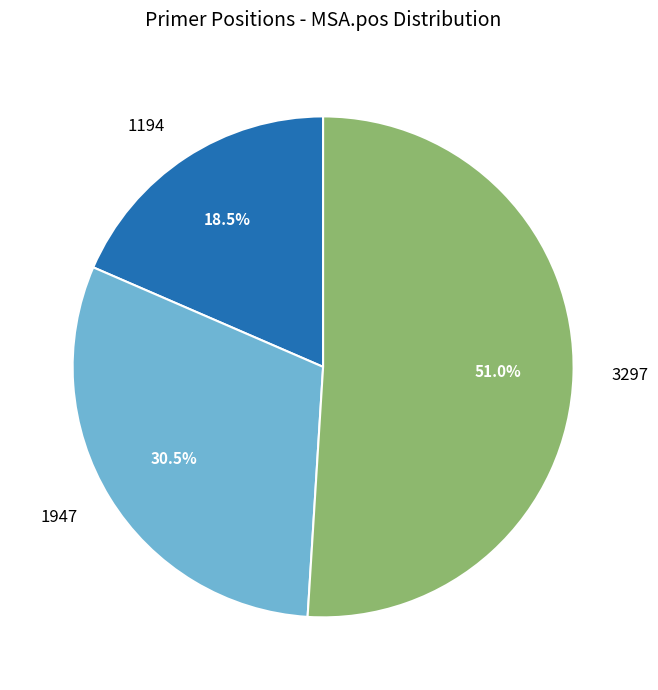

Between 1194 and 1947, which is larger?

1947